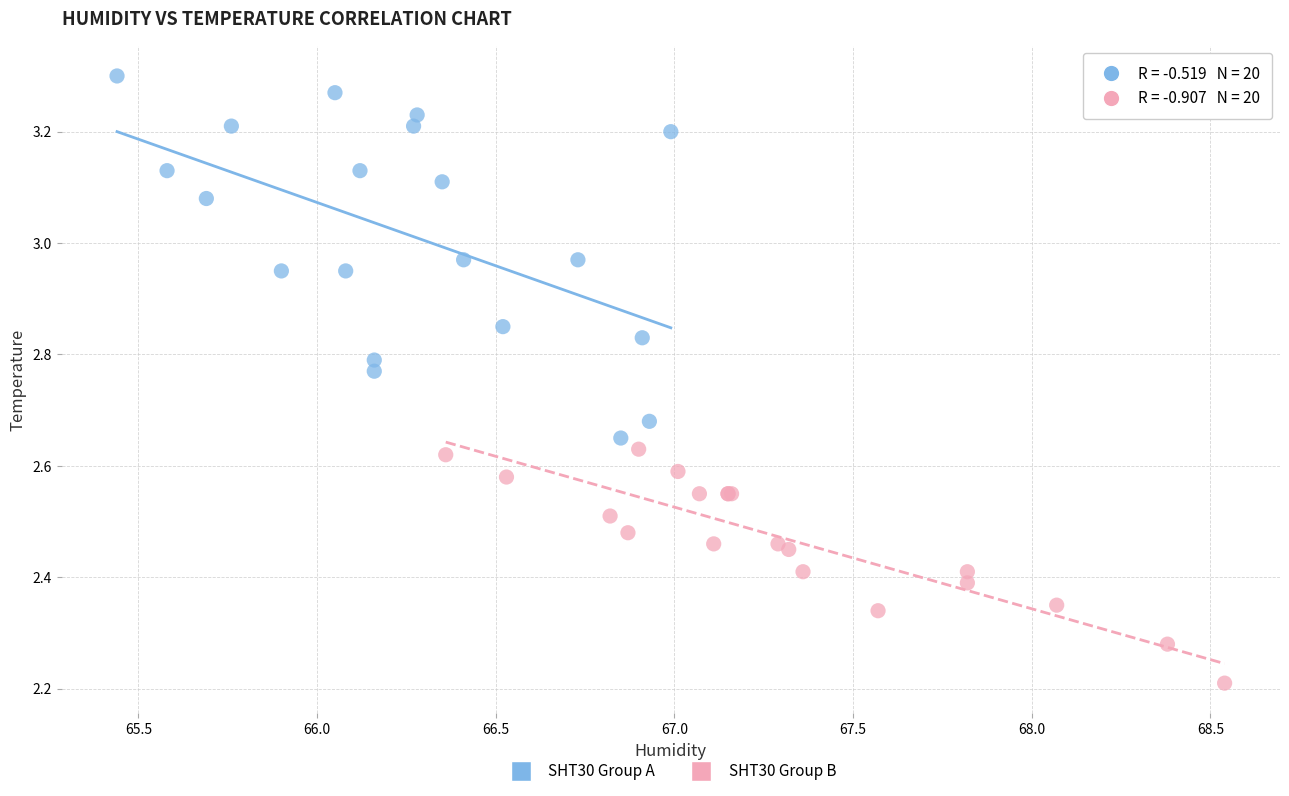

Which series contains the highest Y value?

SHT30 Group A